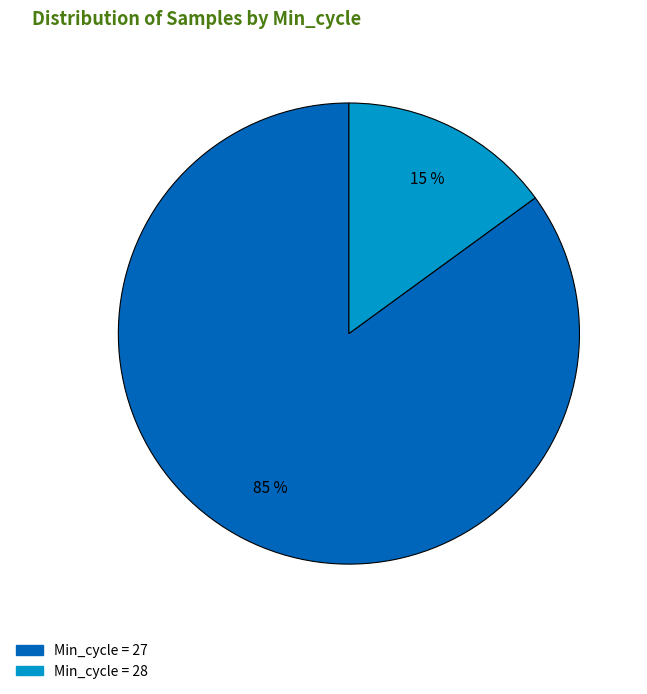

Is there any slice that represents more than half of the pie?

Yes